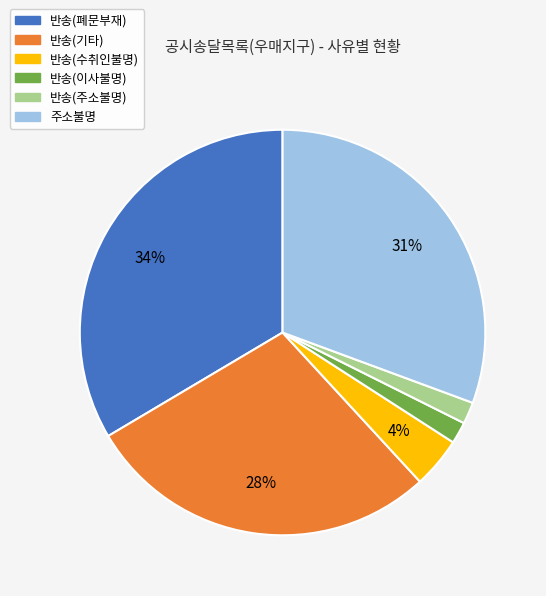

Is it true that 반송(주소불명) is 14% of the pie?

False